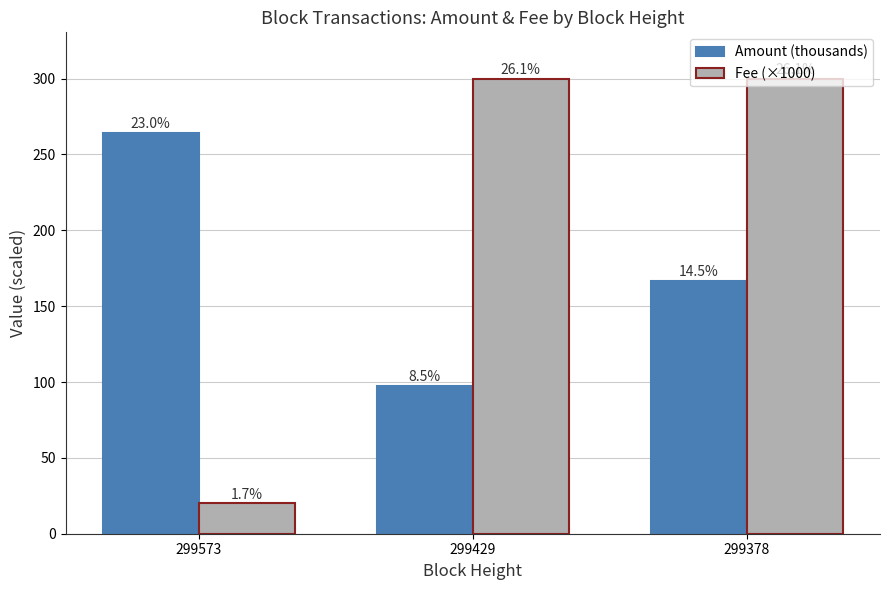

At how many categories does at least one series exceed 54?

3